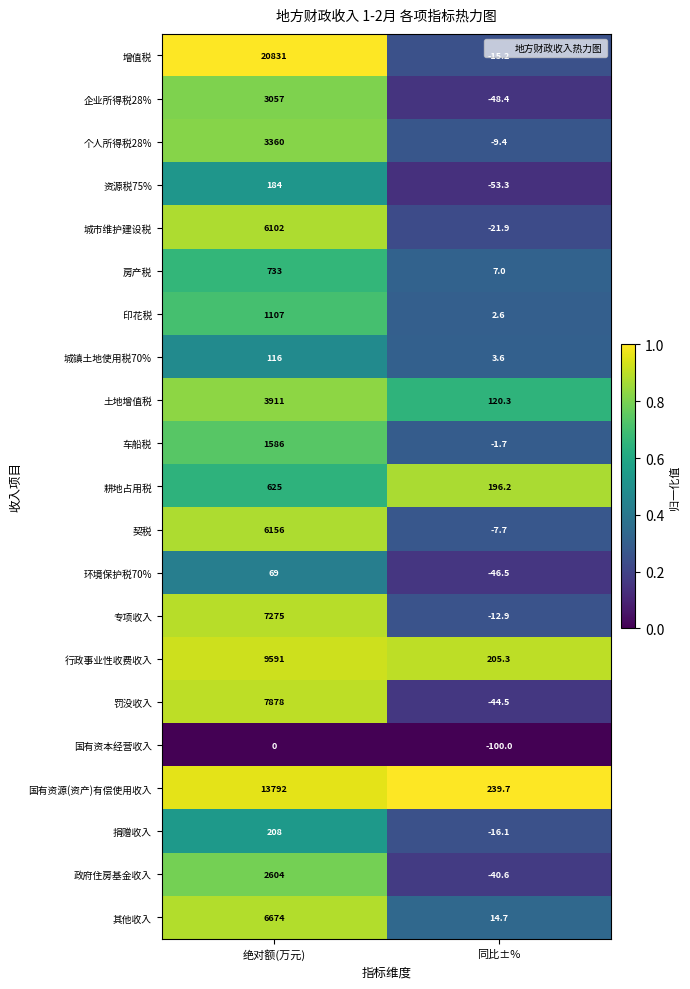

At which label does 资源税75% reach its peak?

绝对额(万元)